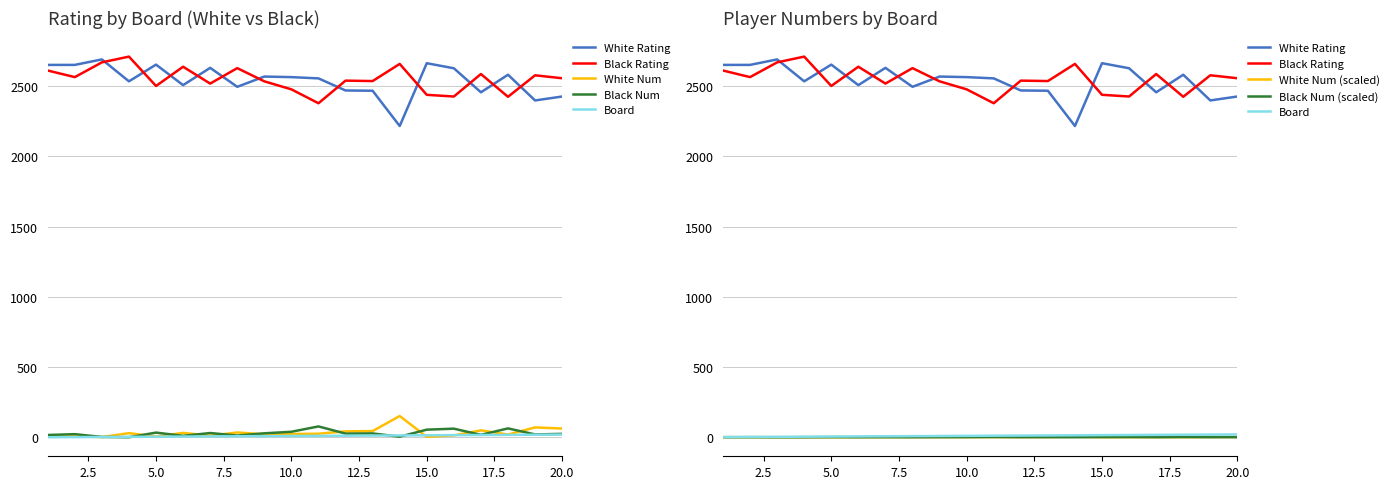

At which category does White Rating reach its first local valley?

4